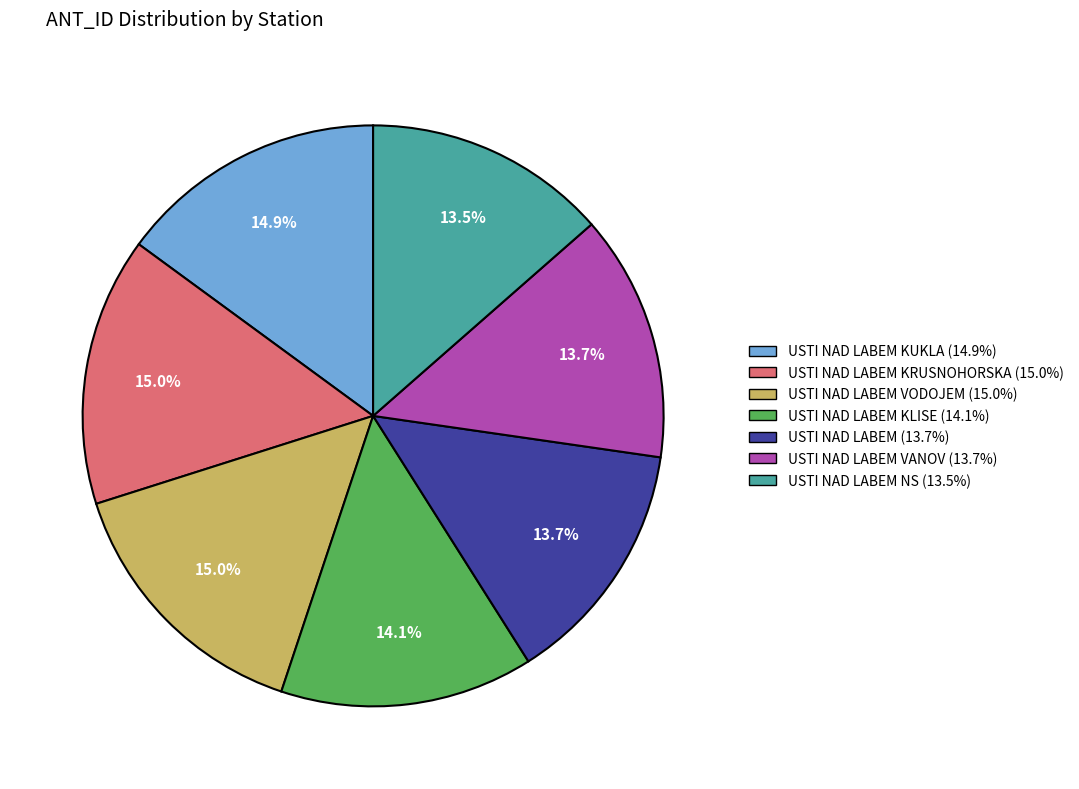

Is there a majority slice in this chart?

No